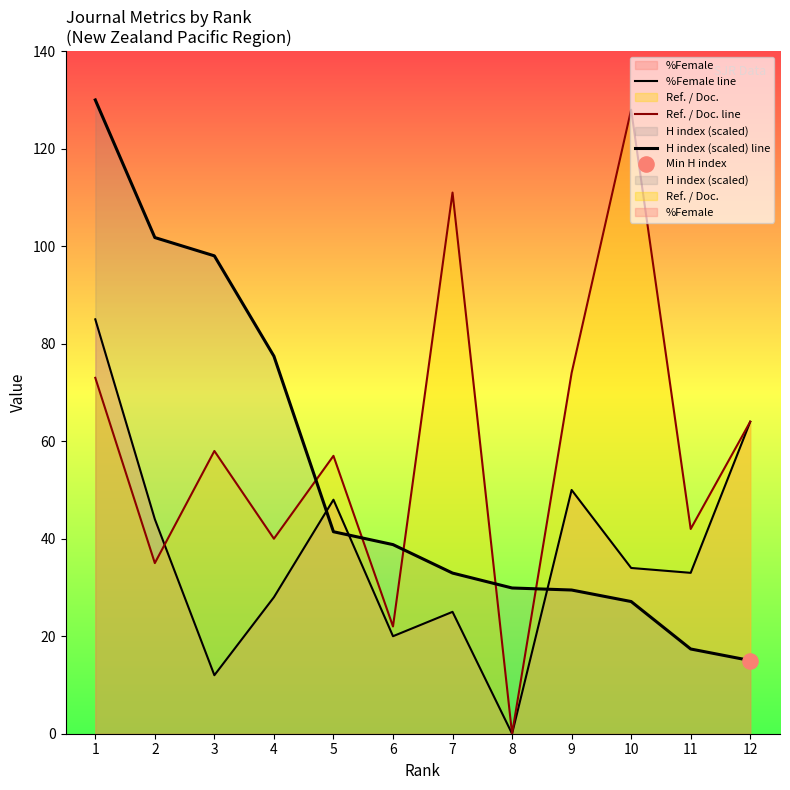

What is the total value across all series at 10?

189.1